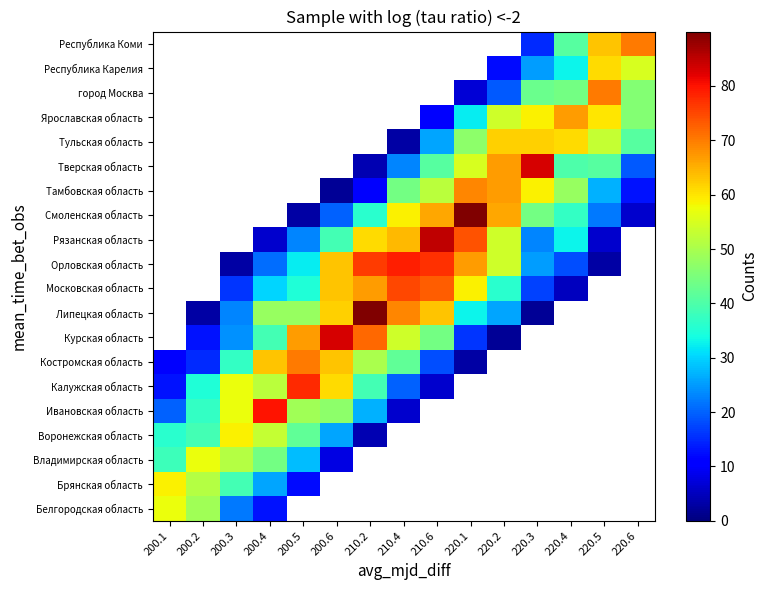

Is it true that Смоленская область equals -33 at 200.3?

False